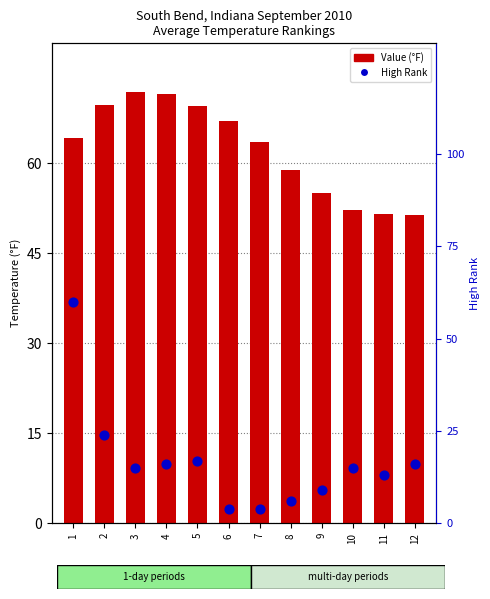

At which category is the sum across all series the highest?

1